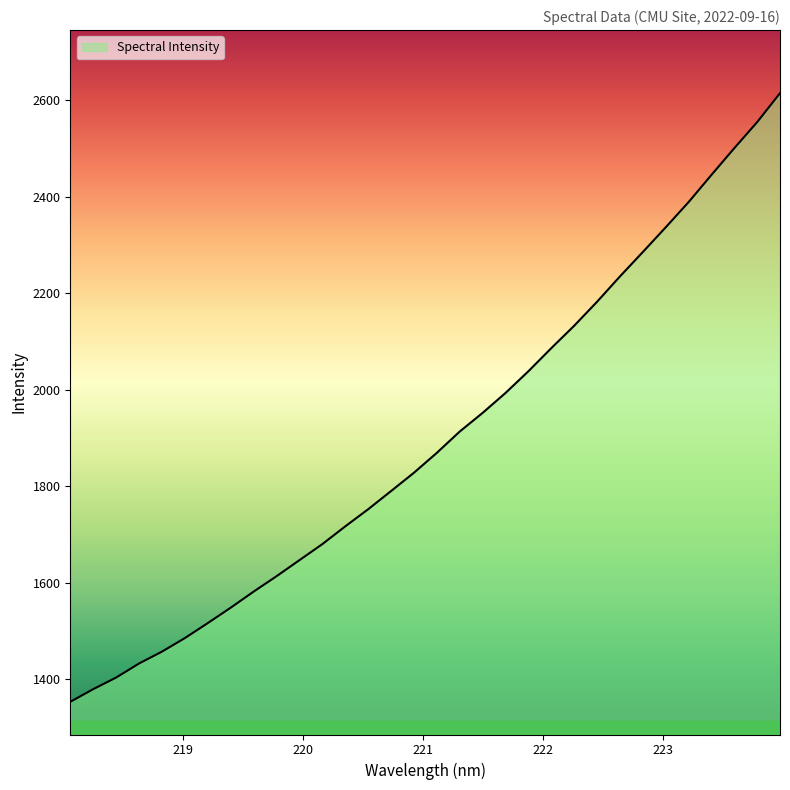

What is the difference between the maximum and minimum values?

1261.1